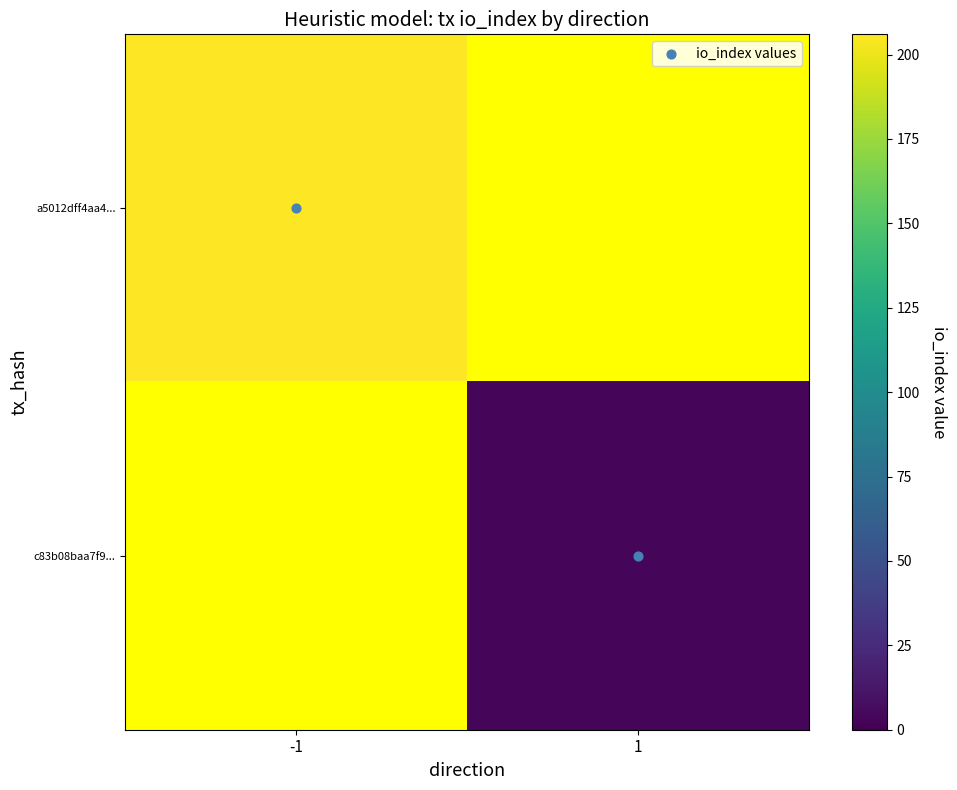

What is the average value of the io_index values series?

0.5